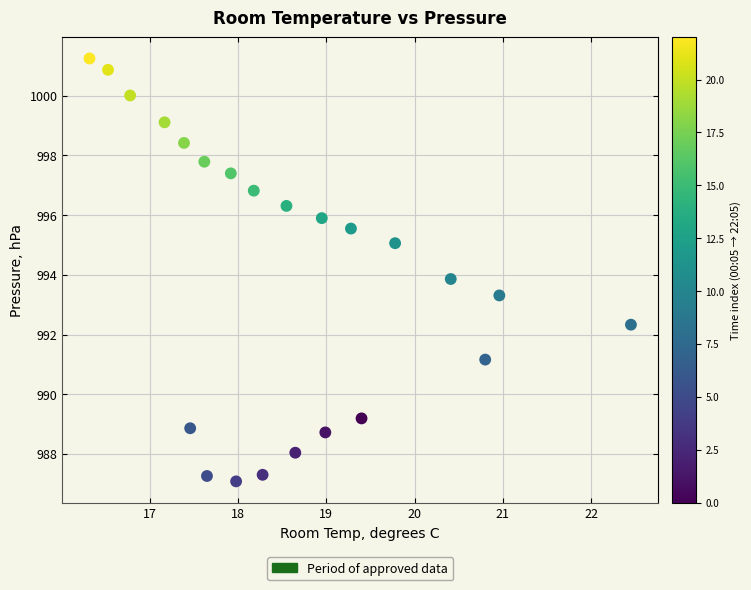

What is the range of Y values (max minus min)?

14.2